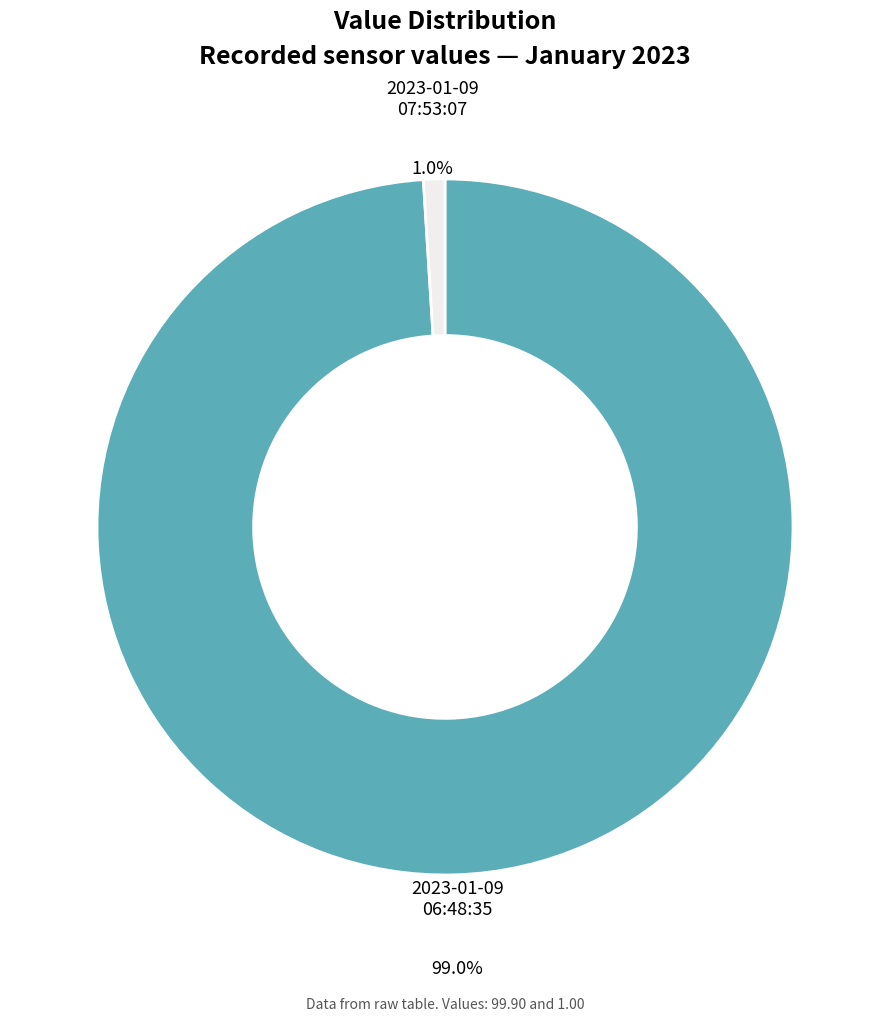

Between 2023-01-09 06:48:35 and 2023-01-09 07:53:07, which is larger?

2023-01-09 06:48:35